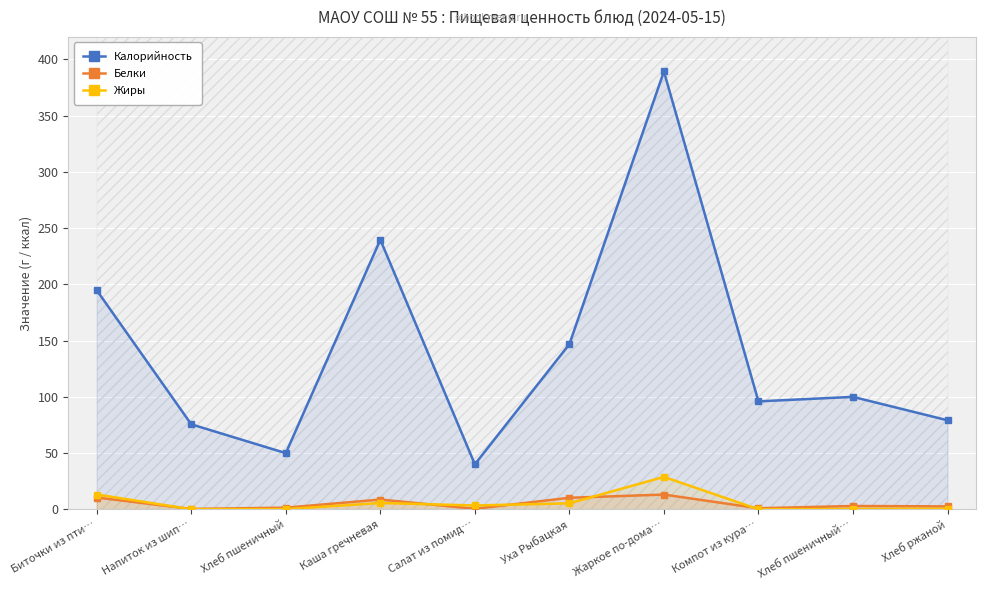

What is the smallest value displayed?

0.1